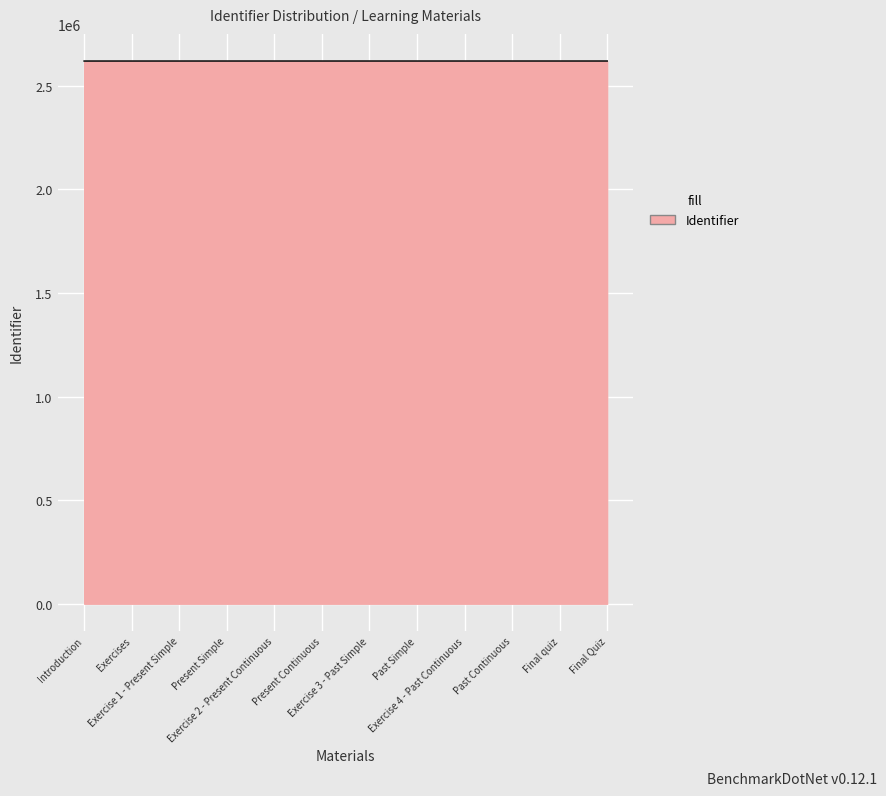

What is the greatest value displayed?

2620205.5